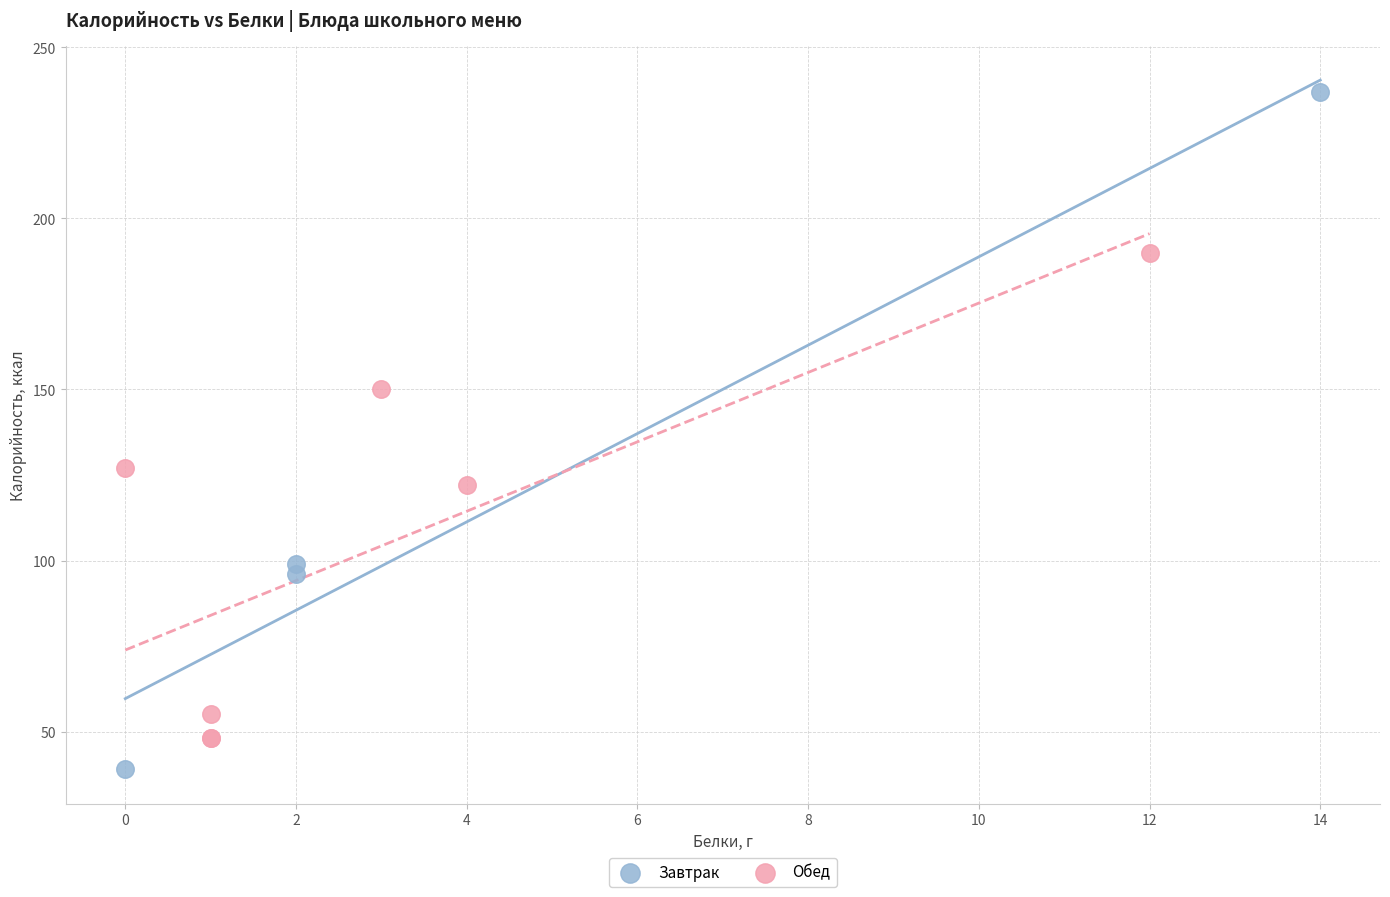

Which series contains the lowest Y value?

Завтрак